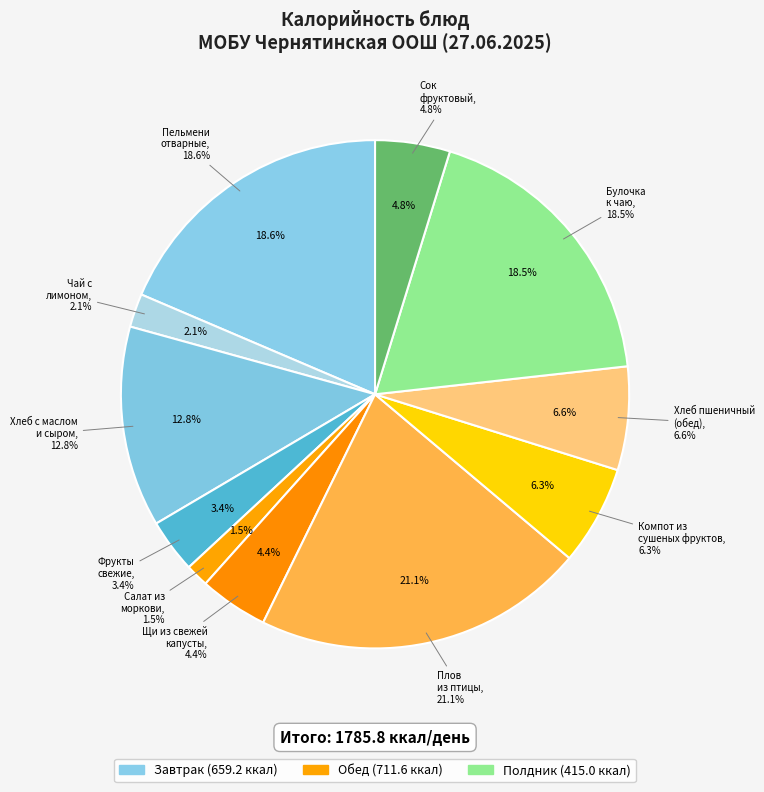

Combined, what portion of the pie is Хлеб пшеничный с маслом and Сок фруктовый?

17.5%